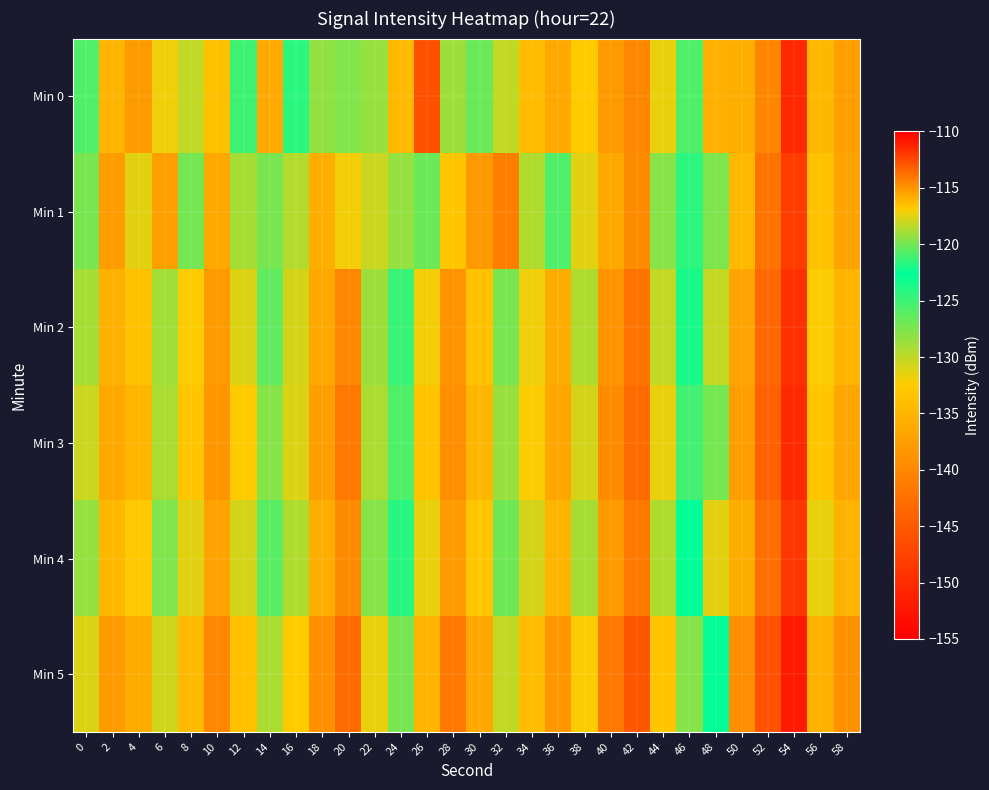

Reading right to left, extract all data points from this chart.

Min 0: 58=-137.5	56=-134.7	54=-150.5	52=-140.2	50=-135.8	48=-116.0	46=-125.8	44=-131.7	42=-140.2	40=-137.9	38=-132.6	36=-136.5	34=-134.1	32=-130.2	30=-126.9	28=-128.7	26=-146.2	24=-134.5	22=-128.5	20=-127.7	18=-128.2	16=-124.4	14=-115.7	12=-125.0	10=-133.8	8=-130.1	6=-131.8	4=-137.9	2=-135.0	0=-125.7
Min 1: 58=-136.9	56=-133.6	54=-148.3	52=-142.1	50=-134.5	48=-119.8	46=-124.3	44=-127.9	42=-139.7	40=-136.2	38=-131.4	36=-125.8	34=-129.5	32=-141.0	30=-138.1	28=-133.2	26=-126.7	24=-128.3	22=-130.5	20=-132.0	18=-135.8	16=-129.7	14=-127.2	12=-129.1	10=-136.4	8=-127.1	6=-137.3	4=-131.4	2=-137.7	0=-127.3
Min 2: 58=-135.1	56=-132.4	54=-149.7	52=-143.5	50=-136.8	48=-118.2	46=-123.6	44=-130.1	42=-142.3	40=-138.7	38=-129.4	36=-135.9	34=-131.8	32=-127.3	30=-133.6	28=-138.5	26=-132.1	24=-124.9	22=-128.7	20=-140.2	18=-136.3	16=-130.8	14=-126.4	12=-131.2	10=-137.8	8=-132.5	6=-128.9	4=-133.7	2=-135.4	0=-129.1
Min 3: 58=-136.7	56=-133.1	54=-150.4	52=-144.2	50=-137.5	48=-119.9	46=-125.2	44=-131.7	42=-143.1	40=-139.4	38=-130.8	36=-136.7	34=-132.4	32=-128.6	30=-134.9	28=-139.2	26=-133.4	24=-125.7	22=-129.3	20=-141.8	18=-137.5	16=-131.2	14=-127.8	12=-132.6	10=-138.4	8=-133.1	6=-129.3	4=-134.8	2=-136.2	0=-130.5
Min 4: 58=-135.3	56=-131.7	54=-148.9	52=-142.8	50=-135.9	48=-117.5	46=-122.8	44=-129.4	42=-141.6	40=-137.9	38=-129.1	36=-135.1	34=-130.9	32=-127.0	30=-133.2	28=-137.8	26=-131.7	24=-124.2	22=-127.9	20=-139.6	18=-135.8	16=-129.5	14=-126.1	12=-130.8	10=-136.9	8=-131.4	6=-127.6	4=-132.9	2=-134.7	0=-128.3
Min 5: 58=-139.0	56=-135.4	54=-152.1	52=-146.0	50=-139.3	48=-122.6	46=-127.9	44=-133.2	42=-145.4	40=-141.7	38=-132.5	36=-138.3	34=-134.1	32=-130.2	30=-136.4	28=-141.5	26=-135.1	24=-127.3	22=-131.7	20=-143.2	18=-138.9	16=-132.6	14=-129.2	12=-133.9	10=-140.1	8=-134.6	6=-130.7	4=-136.1	2=-137.8	0=-131.2